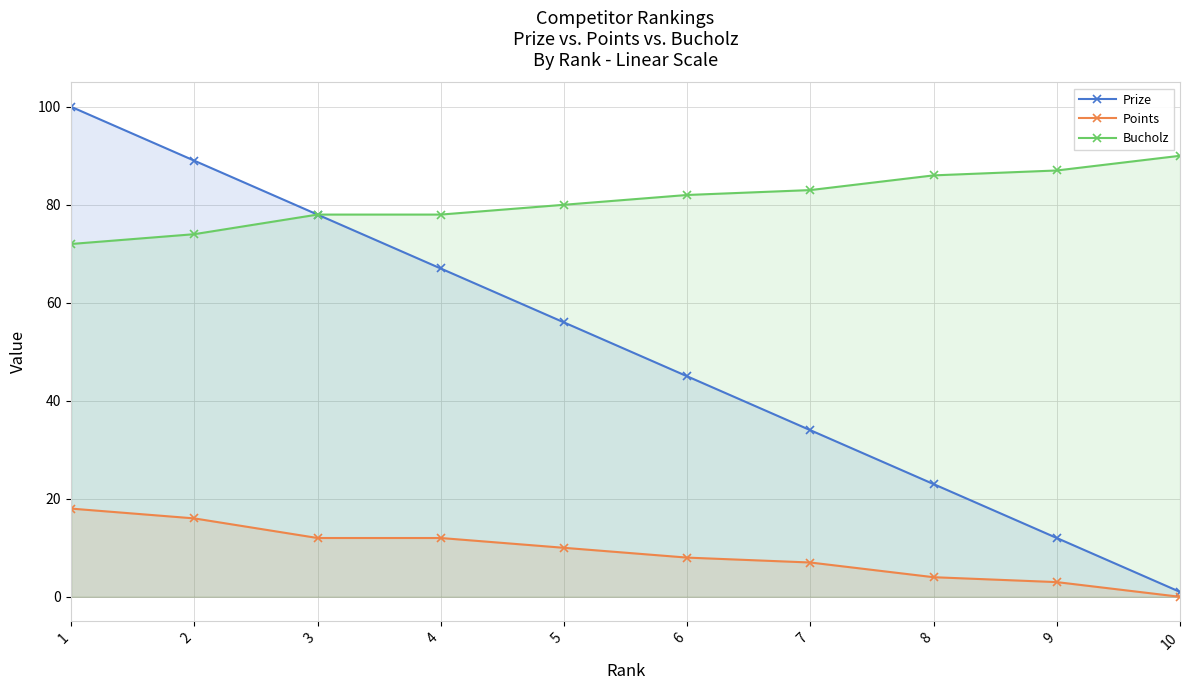

What is the total value across all series at 1?

190